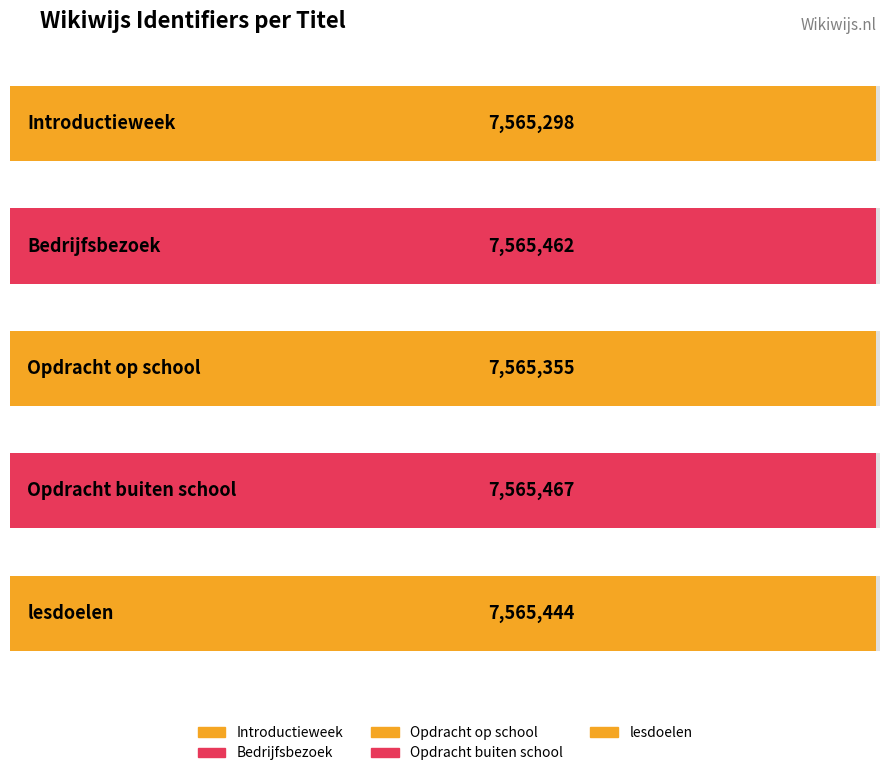

Does the chart contain stacked bars?

No